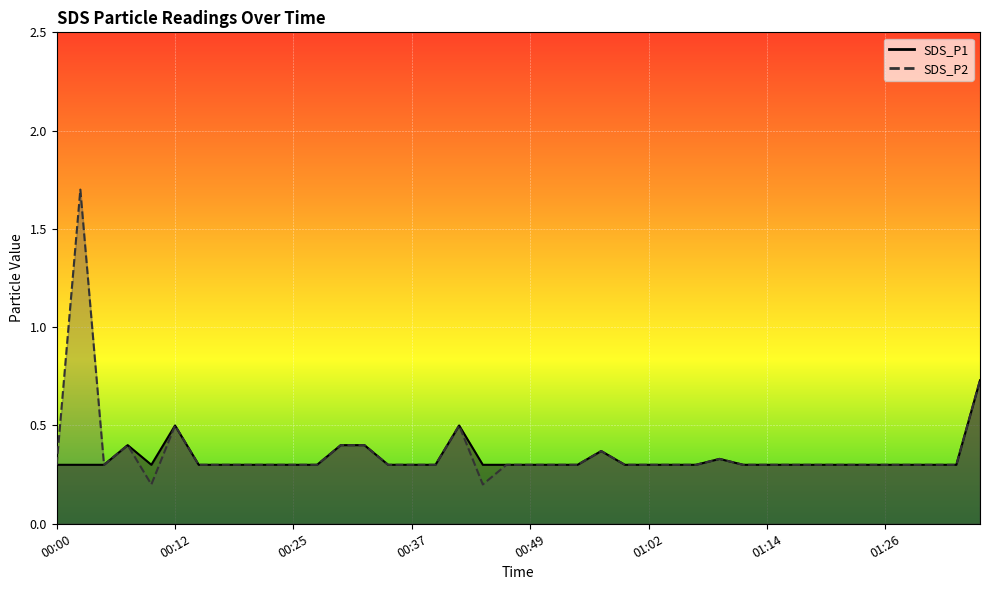

At how many categories does at least one series exceed 1?

1